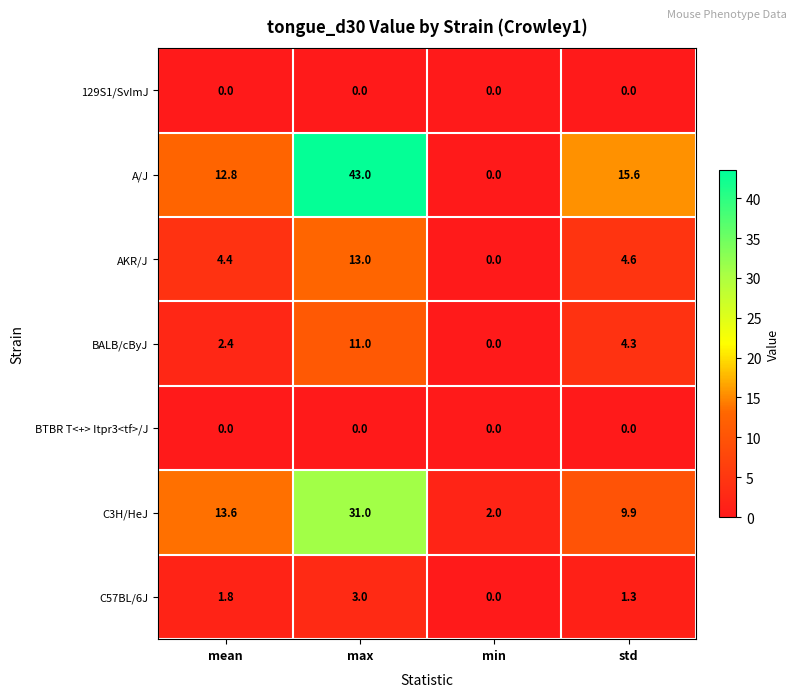

What is the sum of all C3H/HeJ values?

56.5